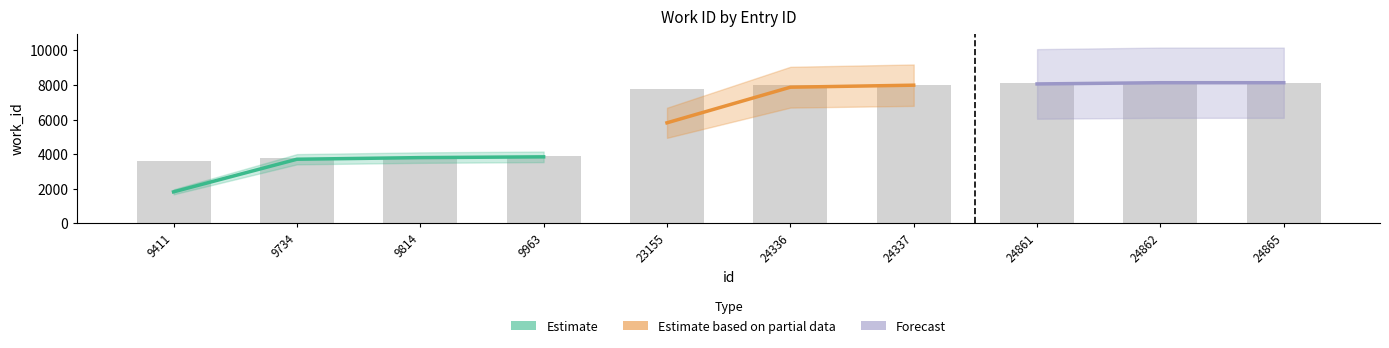

Reading left to right, extract all data points from this chart.

9411=3623	9734=3777	9814=3811	9963=3866	23155=7753	24336=7988	24337=7988	24861=8131	24862=8131	24865=8131